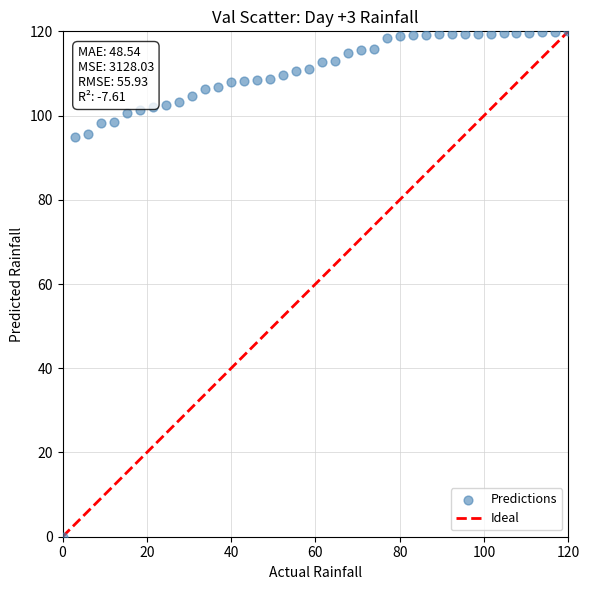

How many points are shown in the scatter plot?

40